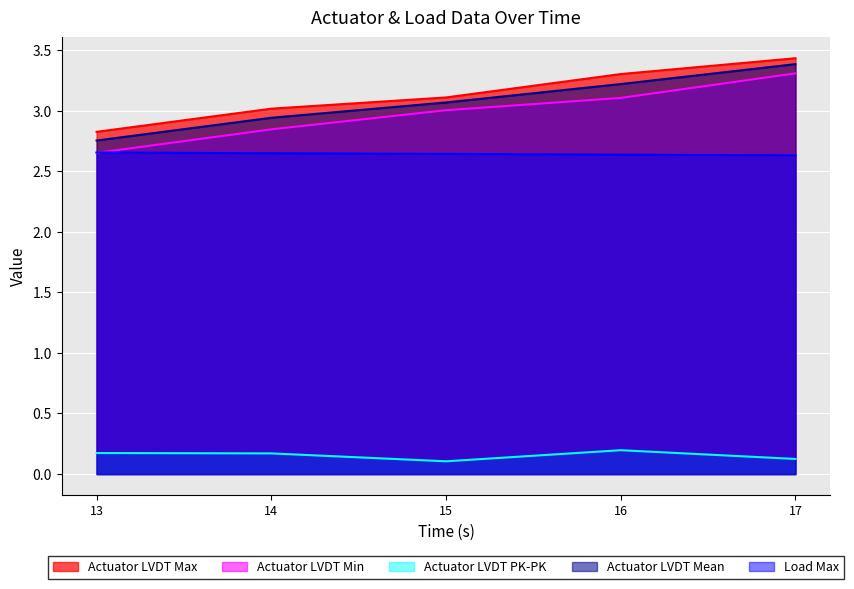

Is it true that Actuator LVDT Mean equals 2.9 at 14?

True